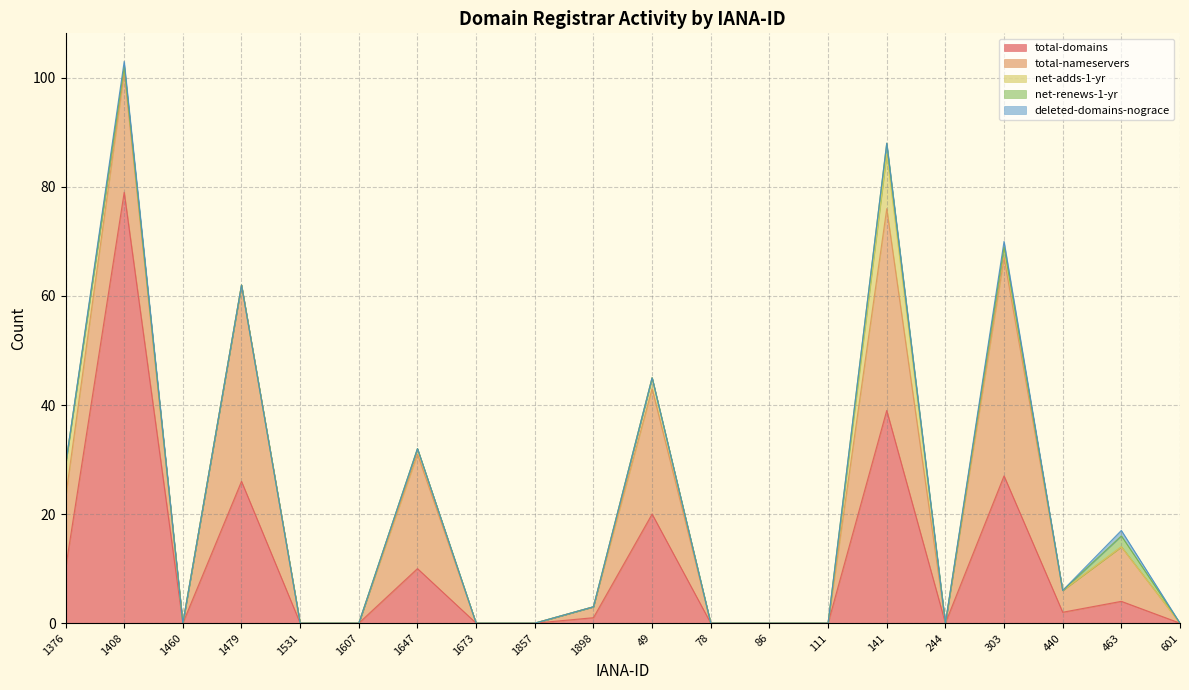

How many interior local peaks does the deleted-domains-nograce series have?

3